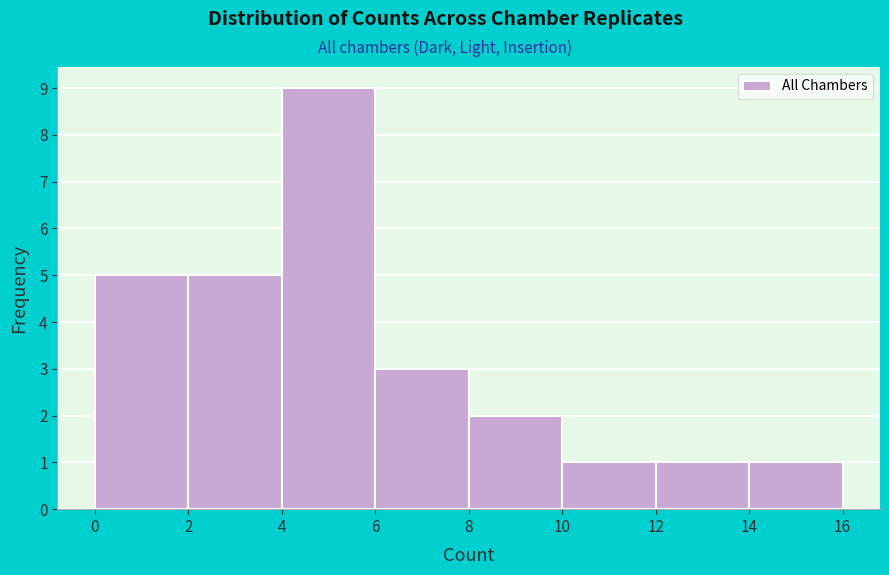

How tall is the bar that spans 10 to 12 on the x-axis? The values are not printed on the chart, so give them approximately, as read against the axis.

1